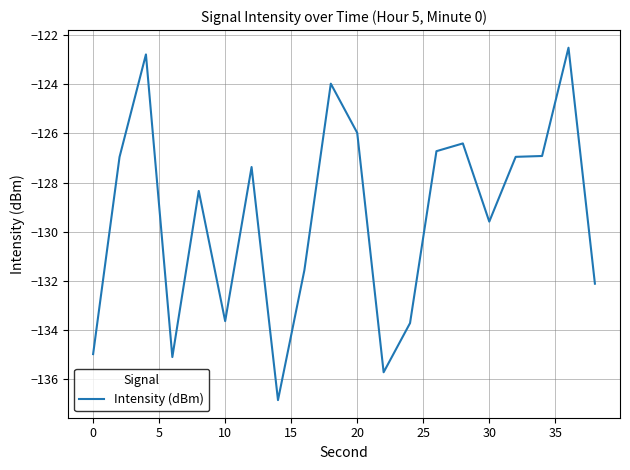

What is the greatest value displayed?

-122.5